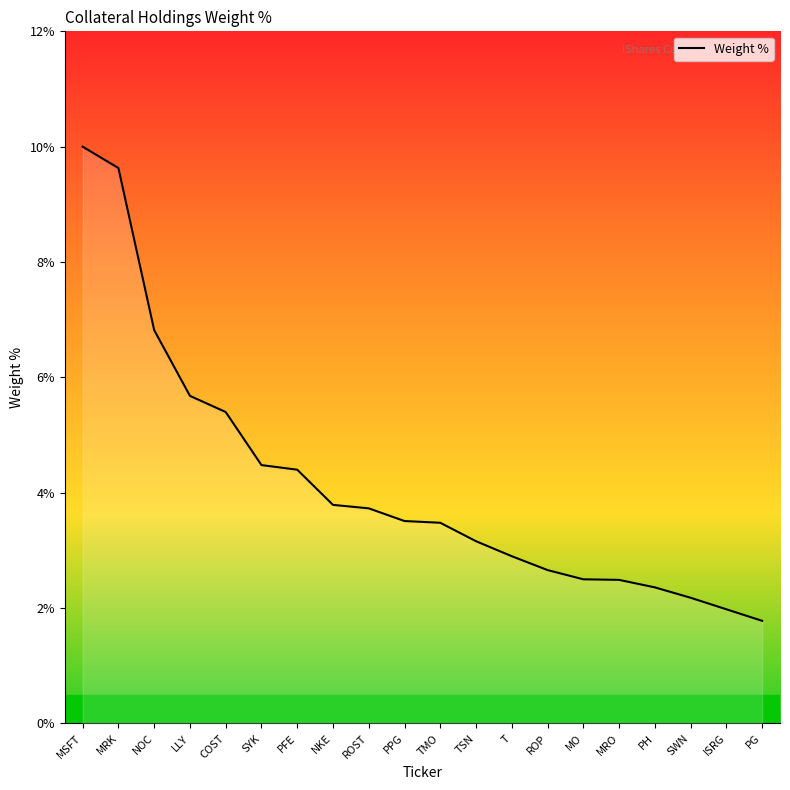

What is the ratio of the value at MRK to the value at TSN?

3.0